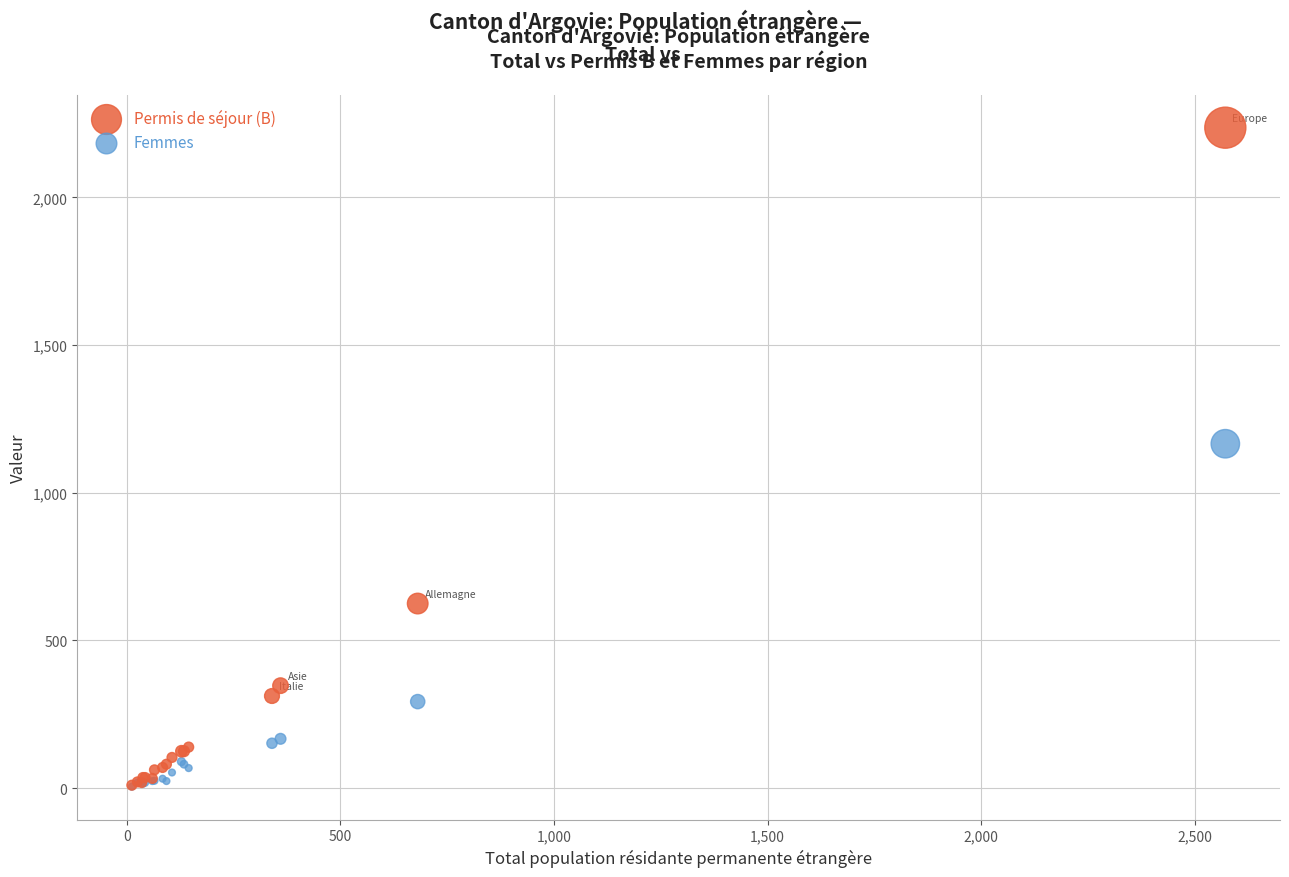

In the Femmes series, what Y value is closest to 585?

293